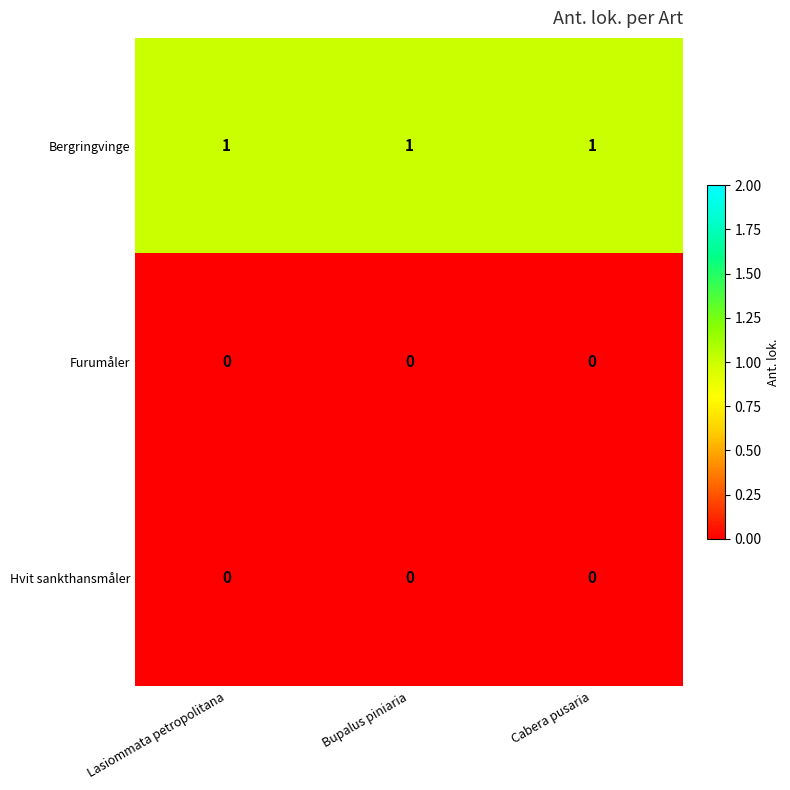

The Hvit sankthansmåler series shows 0 at Lasiommata petropolitana. True or false?

True